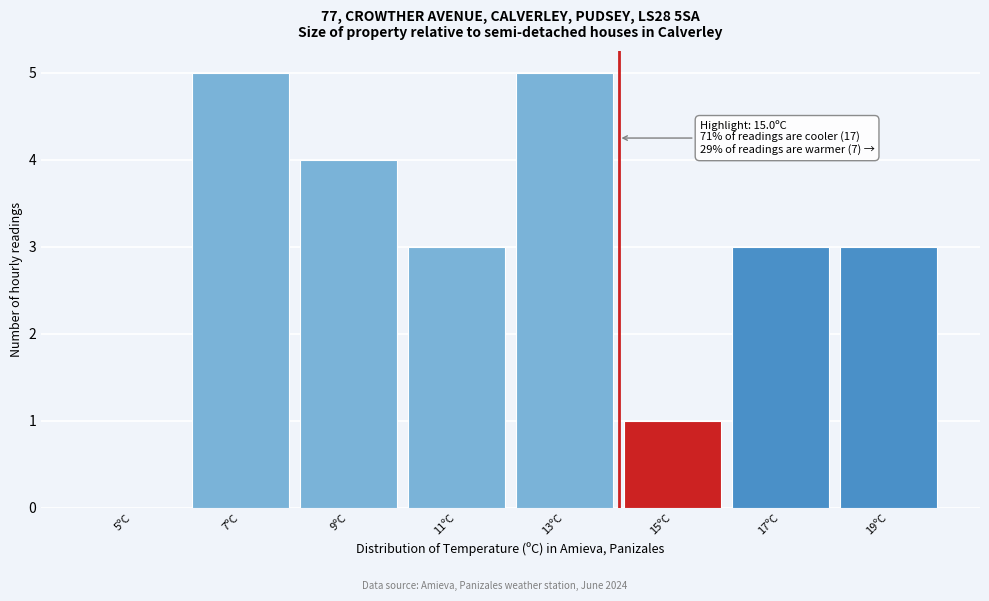

Reading left to right, extract all data points from this chart.

5ºC=0	7ºC=5	9ºC=4	11ºC=3	13ºC=5	15ºC=1	17ºC=3	19ºC=3